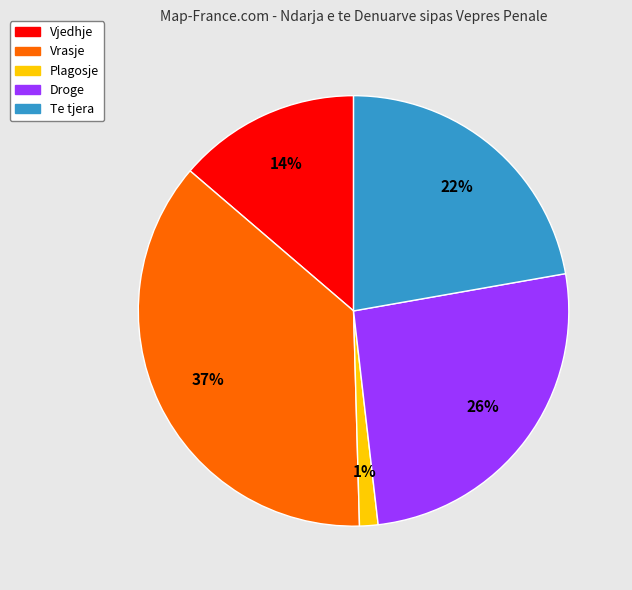

To the nearest percent, what is the average slice percentage?

20%